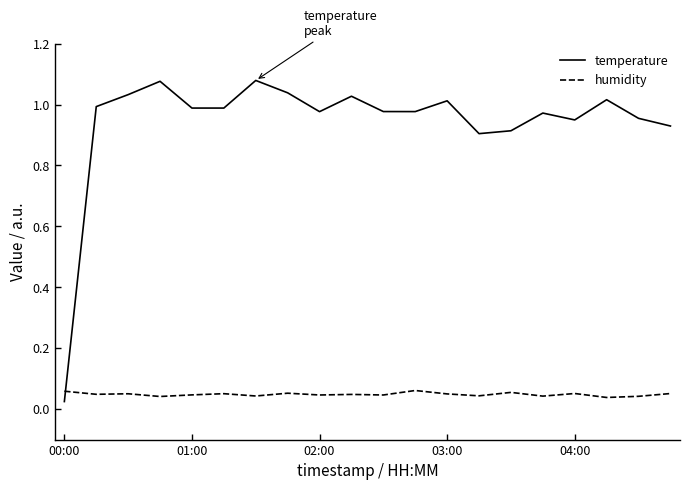

True or false: temperature and humidity cross at least once.

True